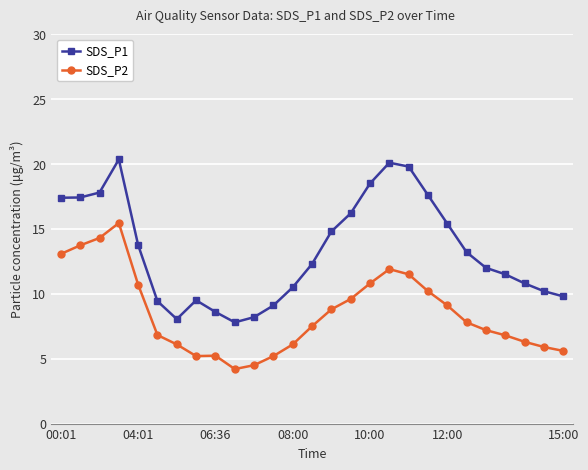

What is the highest value of the SDS_P1 series?

20.4